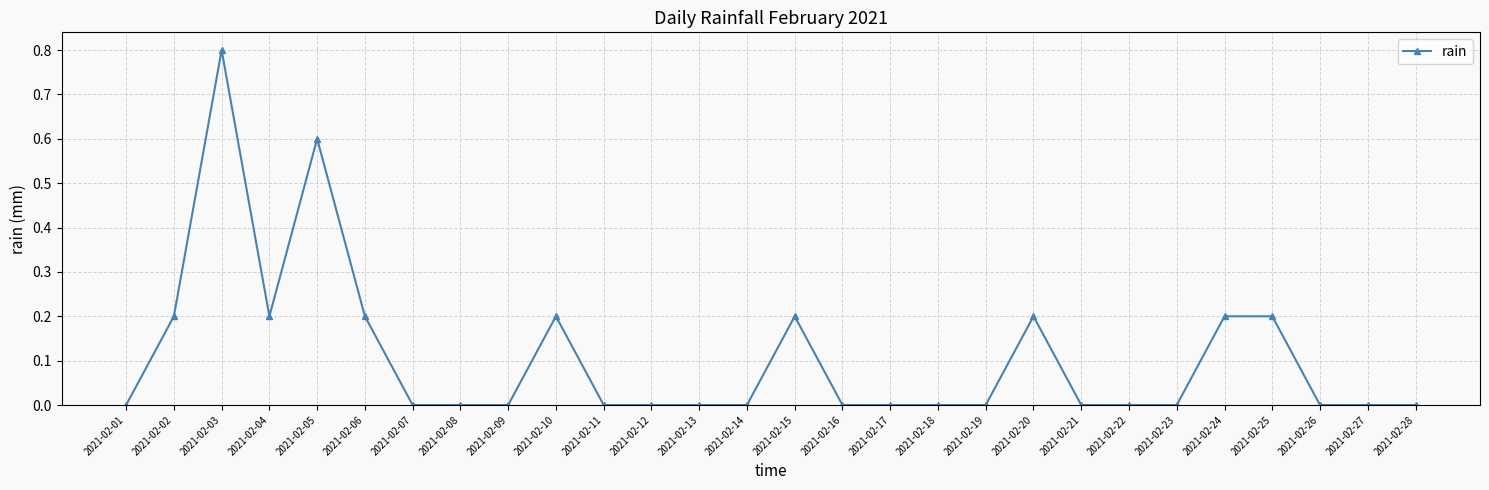

What is the difference between the values at 2021-02-20 and 2021-02-08?

0.2